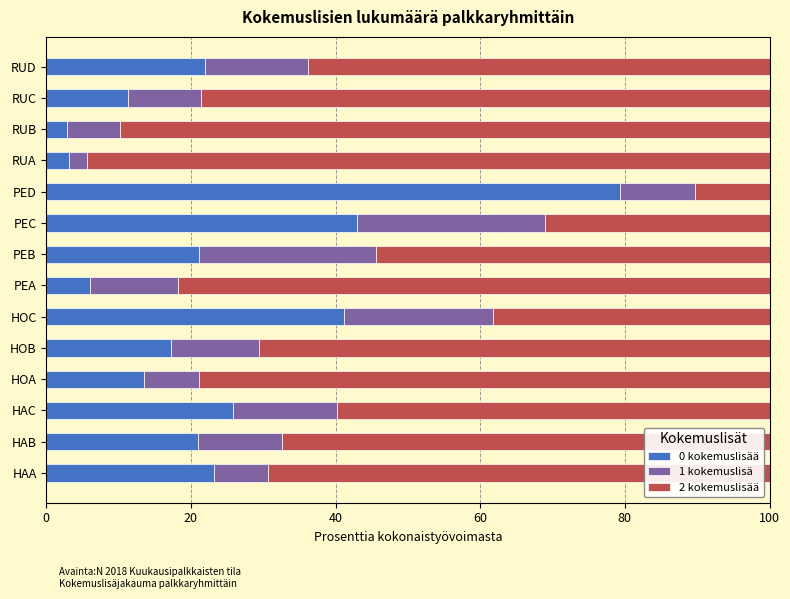

What is the total value across all series at HOB?

100.0